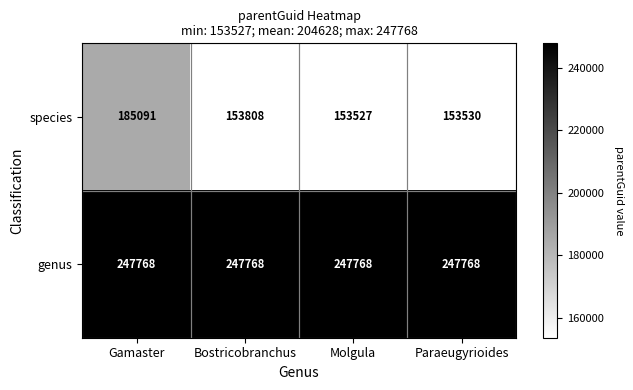

Which series has the largest range (max minus min)?

species